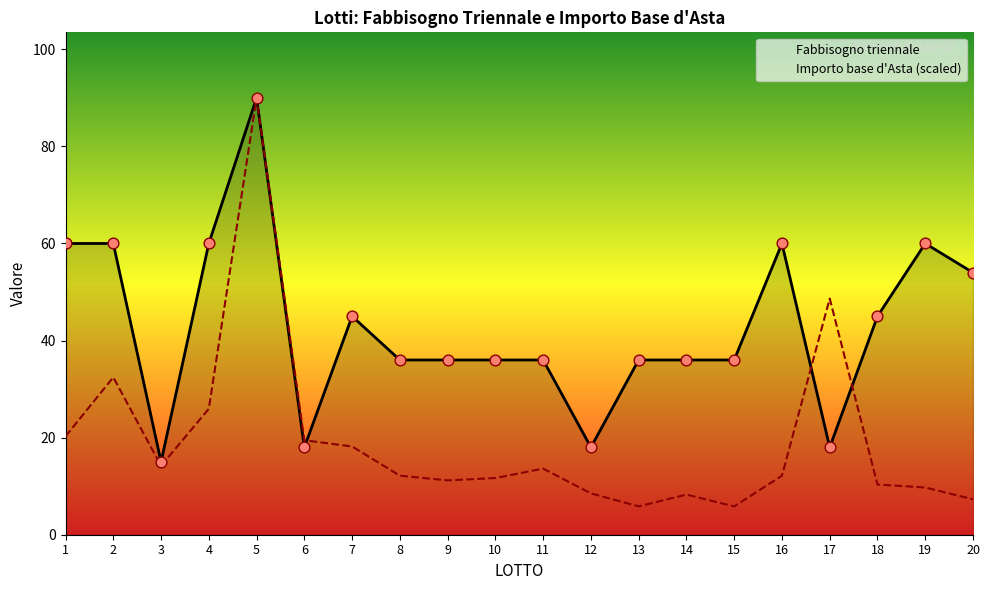

Which series has the largest total across all categories?

Fabbisogno triennale